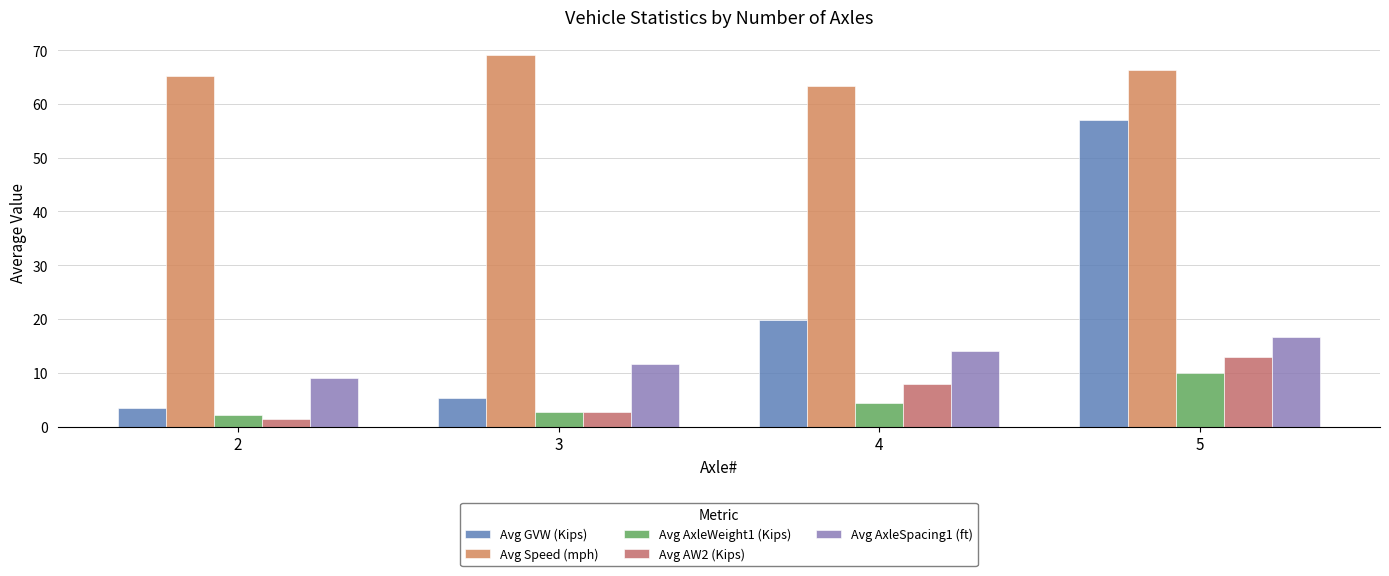

Reading left to right, extract all data points from this chart.

Avg GVW (Kips): 2=3.5	3=5.4	4=19.7	5=56.9
Avg Speed (mph): 2=65.1	3=69.0	4=63.2	5=66.3
Avg AxleWeight1 (Kips): 2=2.1	3=2.8	4=4.4	5=10.0
Avg AW2 (Kips): 2=1.4	3=2.6	4=7.9	5=12.9
Avg AxleSpacing1 (ft): 2=9.1	3=11.7	4=14.0	5=16.6